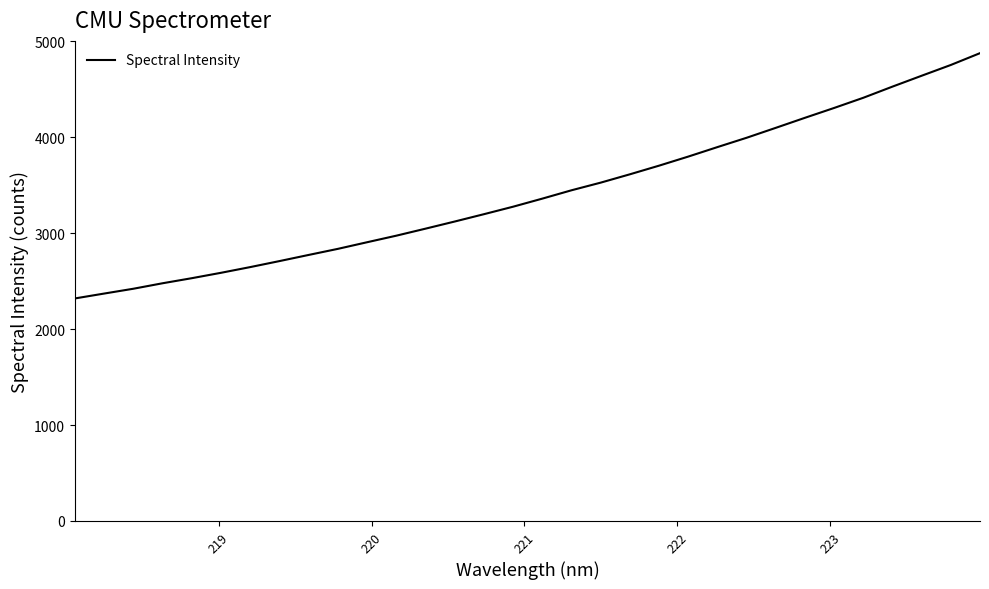

What is the difference between the maximum and minimum values?

2555.4